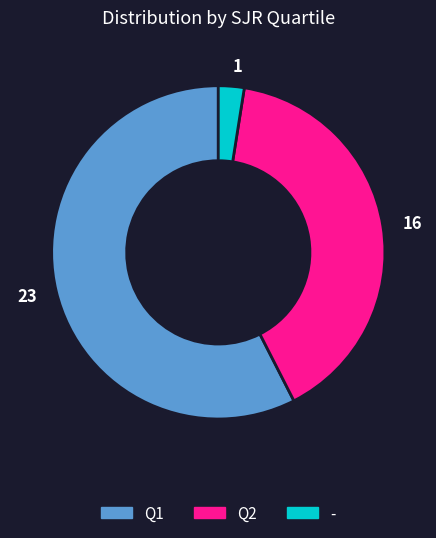

How many segments does this pie chart have?

3